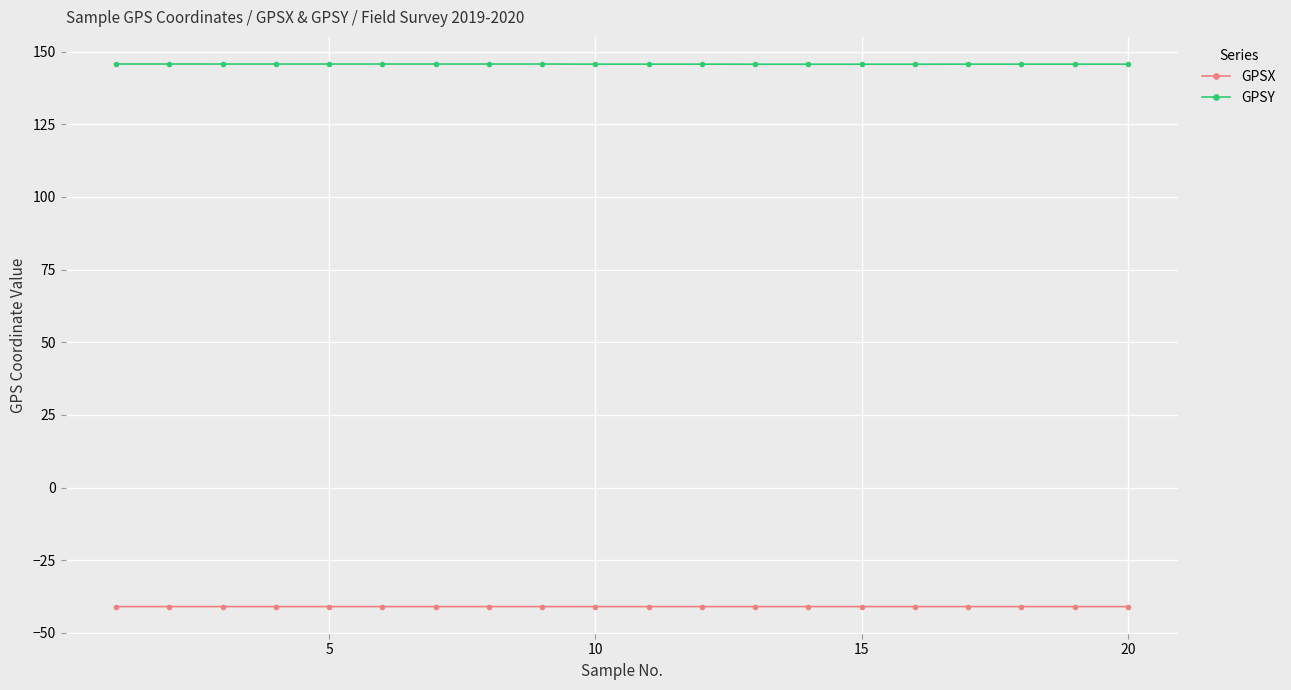

True or false: GPSX and GPSY cross at least once.

False